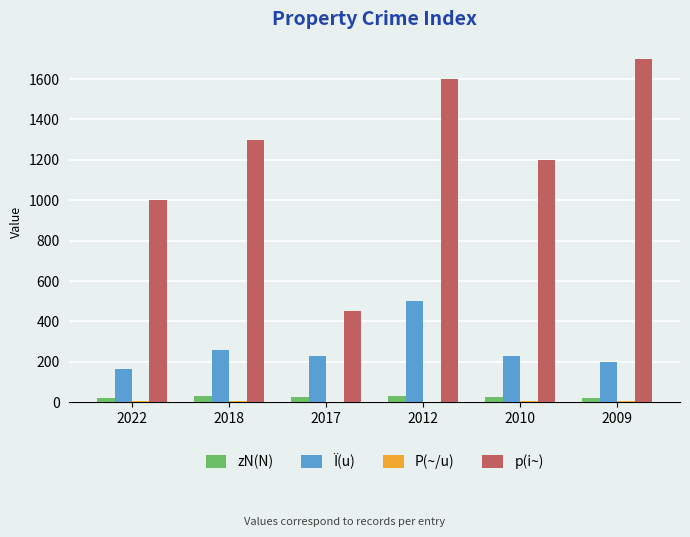

Which series has the largest total across all categories?

p(i~)